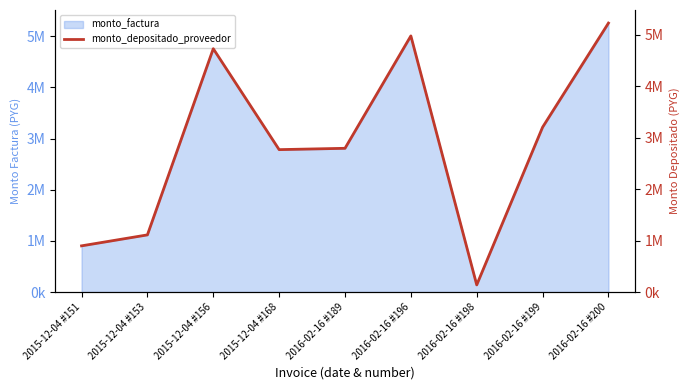

Which has a higher value, 2015-12-04 #151 or 2016-02-16 #189?

2016-02-16 #189